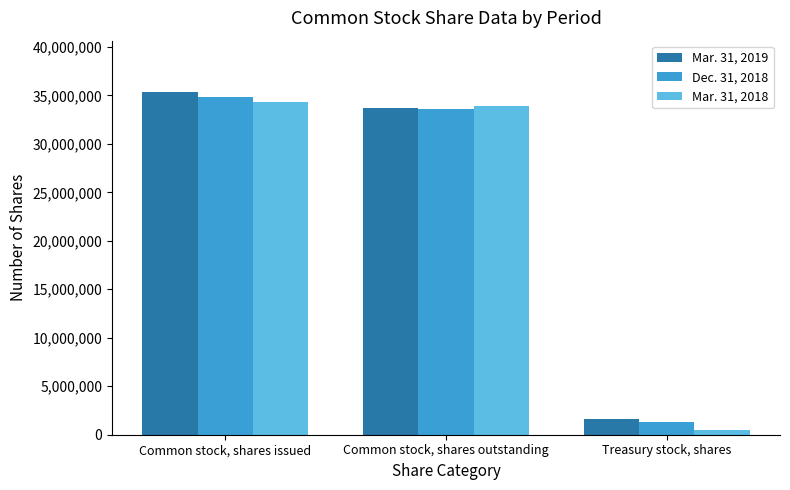

Rank the series by their average value, from highest to lowest.

Mar. 31, 2019, Dec. 31, 2018, Mar. 31, 2018